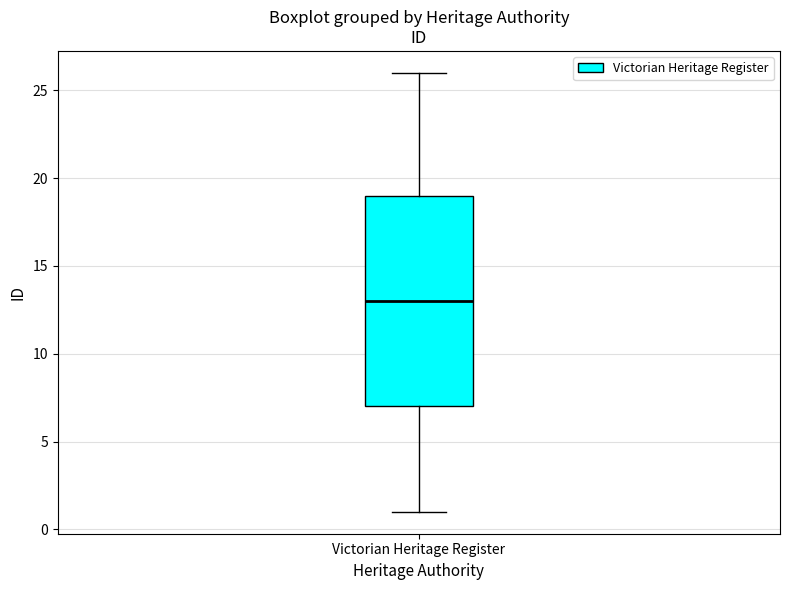

Transcribe this box plot: give where the median line is, the range the box spans, and where the two whiskers end, as read against the y-axis. The values are not printed on the chart, so give them approximately, as read against the axis.

median 13, box 7 to 19, whiskers 1 to 26